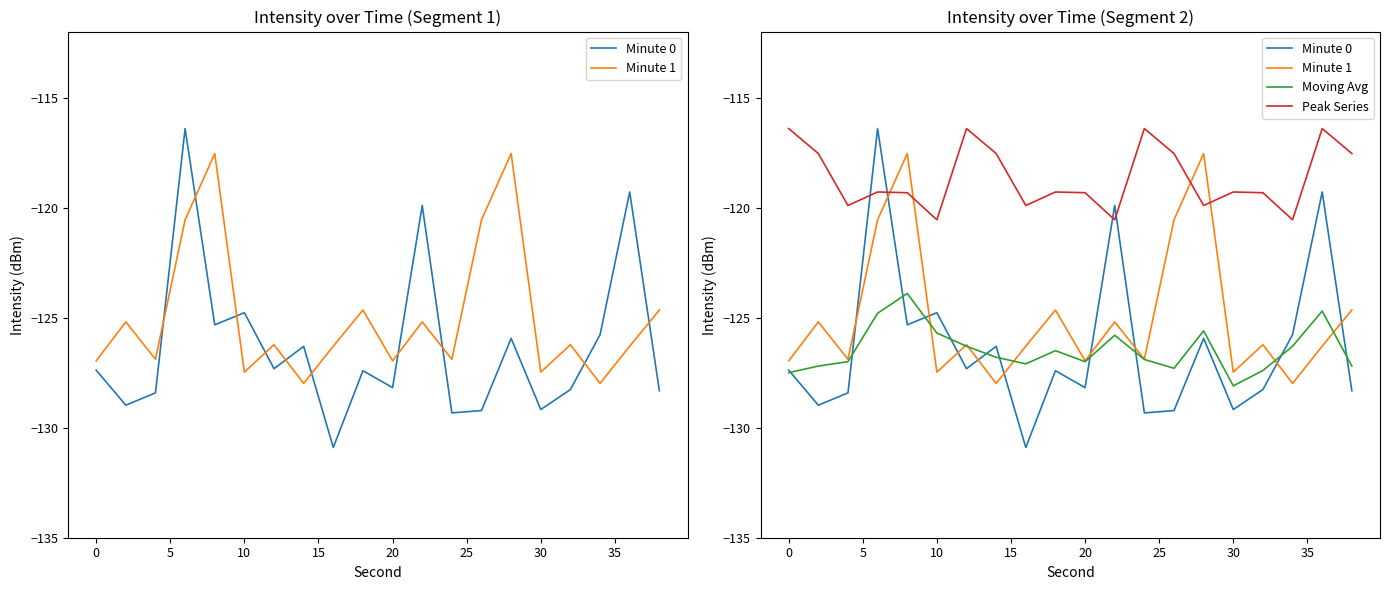

Does the chart have visible grid lines?

No